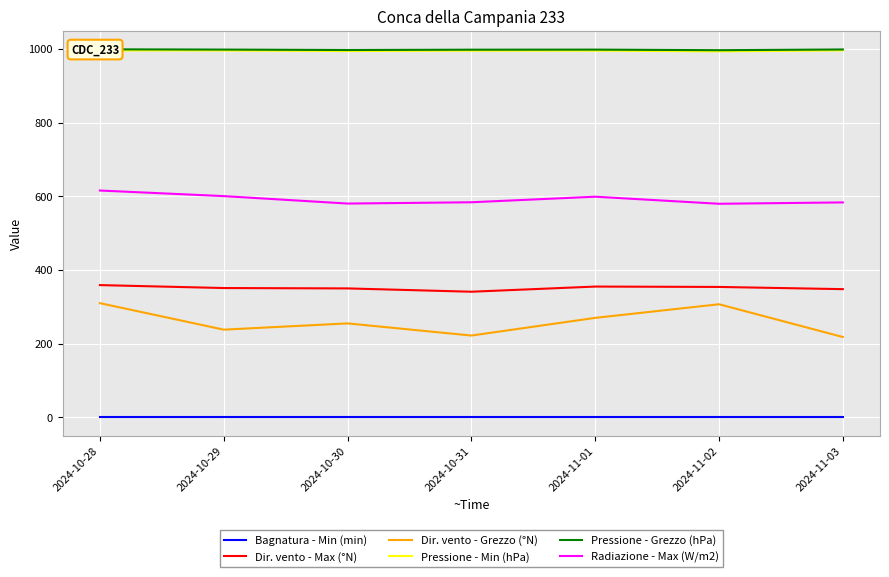

Which label corresponds to the smallest value in the chart?

2024-10-28